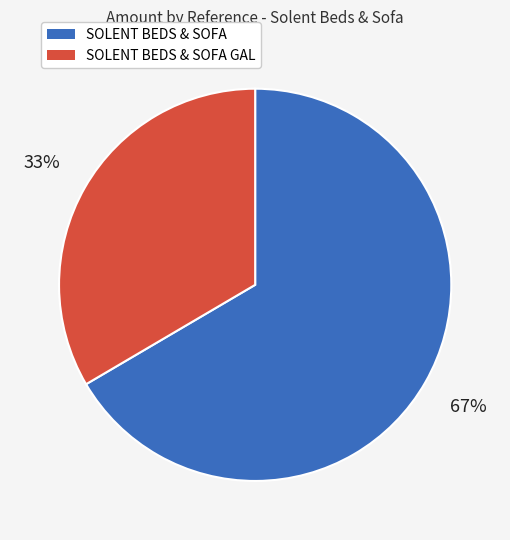

Does any single category account for the majority?

Yes